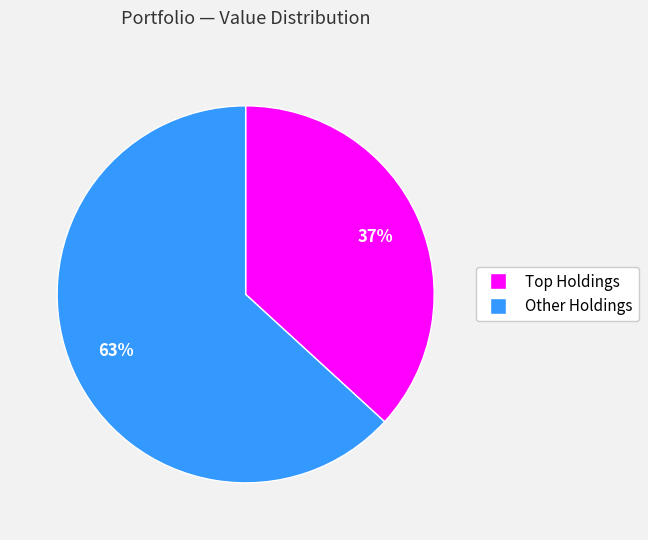

To the nearest percent, what is the average slice percentage?

50%